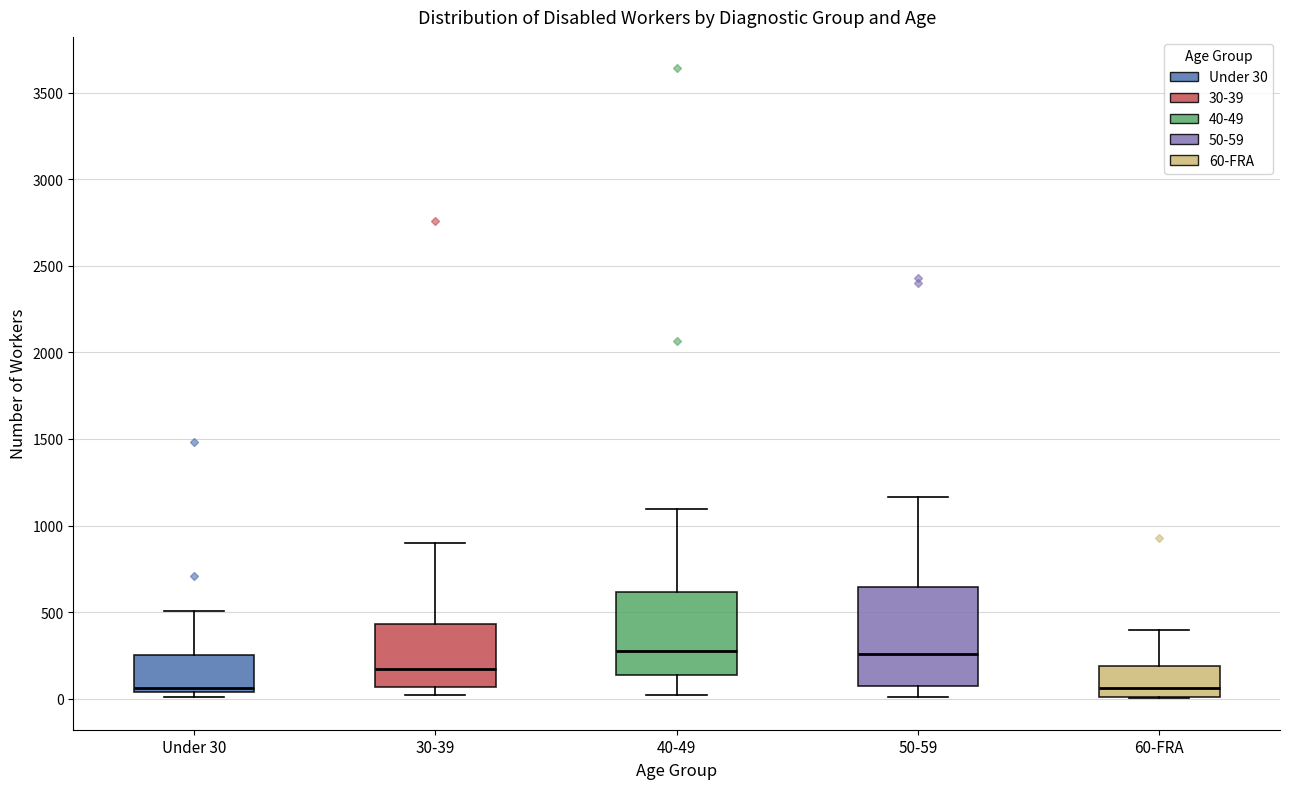

Reading left to right, read every box against the y-axis: the position of its median line, the range the box covers, and the ends of its whiskers. The values are not printed on the chart, so give them approximately, as read against the axis.

Under 30: median 50 (just above the box's lower edge), box 50 to 250, whiskers 0 to 500
30-39: median 150, box 50 to 450, whiskers 0 to 900
40-49: median 300, box 150 to 600, whiskers 0 to 1100
50-59: median 250, box 50 to 650, whiskers 0 to 1150
60-FRA: median 50, box 0 to 200, whiskers 0 to 400